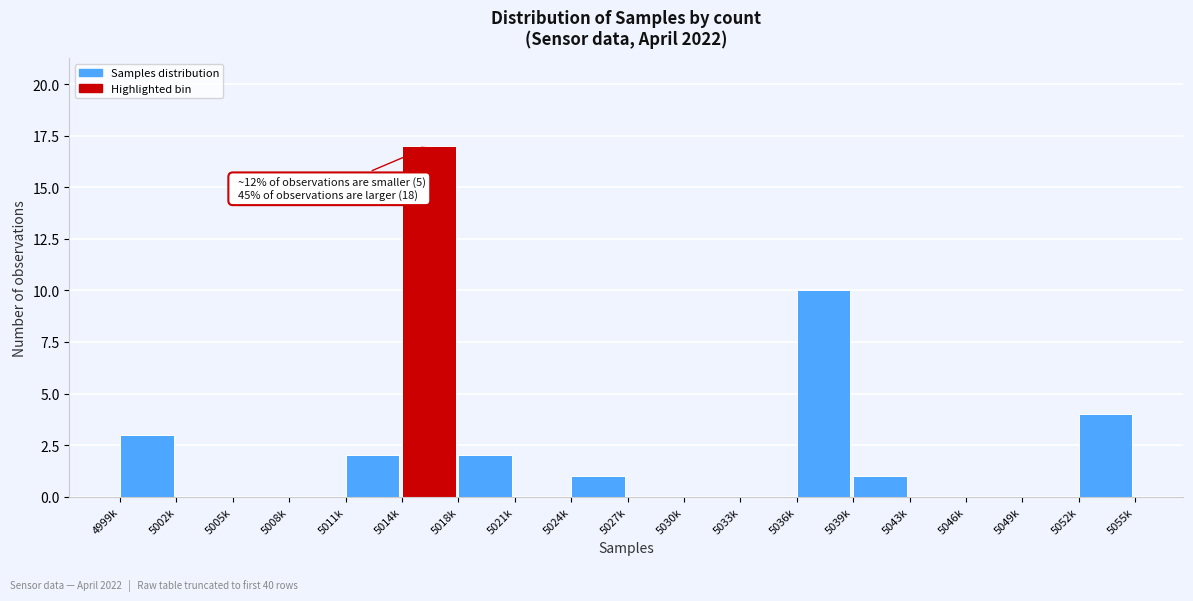

Reading left to right, what are all the values shown in this chart?

4999k=3	5002k=0	5005k=0	5008k=0	5011k=2	5014k=17	5018k=2	5021k=0	5024k=1	5027k=0	5030k=0	5033k=0	5036k=10	5039k=1	5043k=0	5046k=0	5049k=0	5052k=4